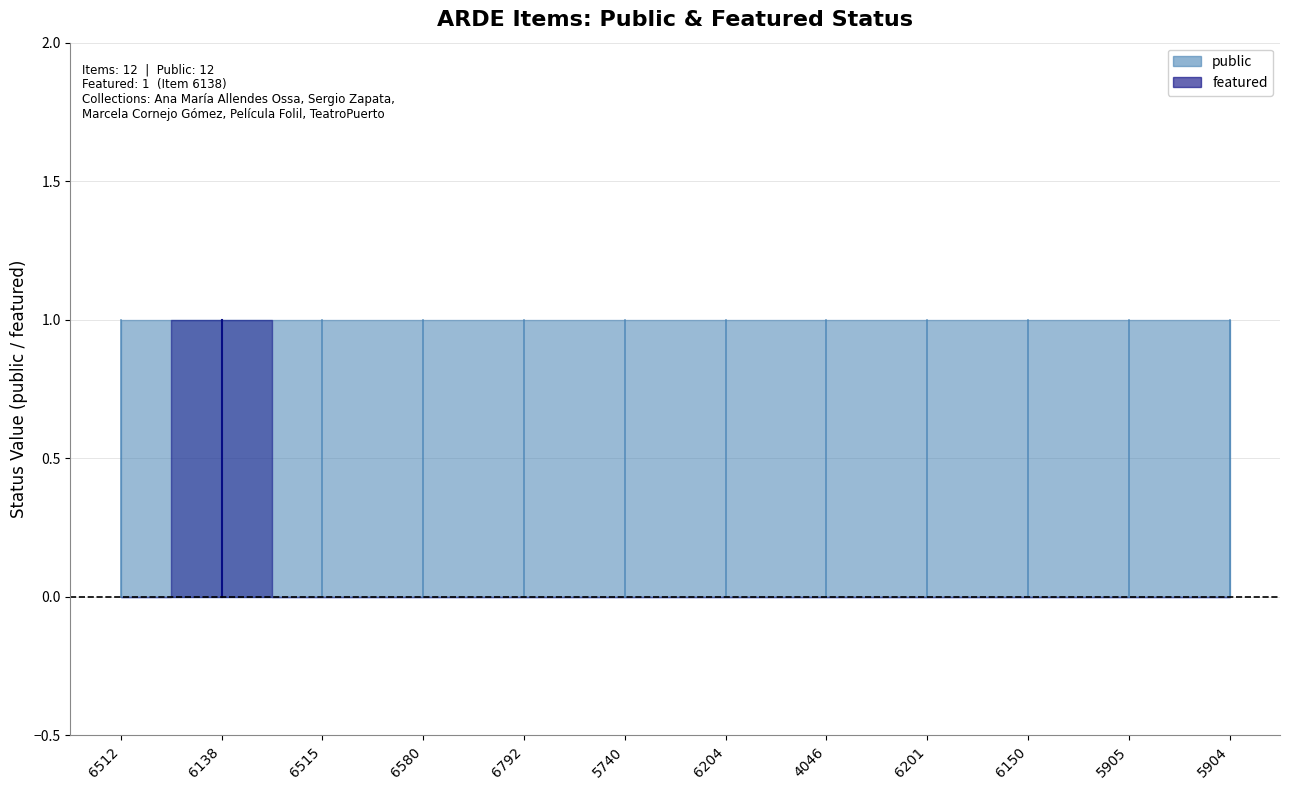

The value of featured at 6512 is 1. True or false?

False